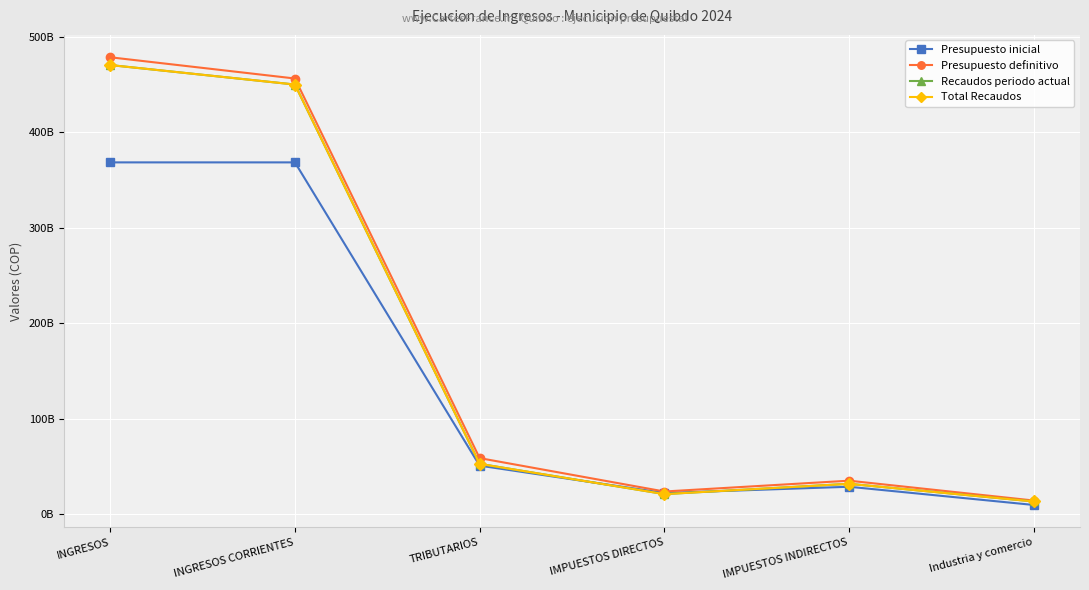

Is this an area chart (filled region under the line)?

No